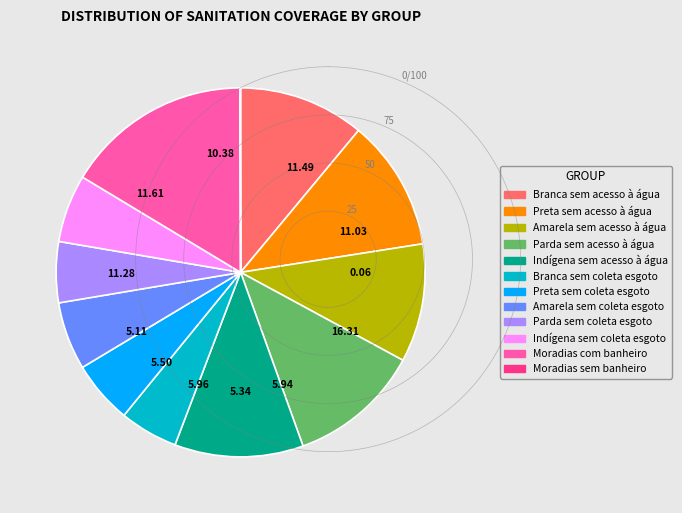

Is it true that Branca sem coleta esgoto is 5% of the pie?

True